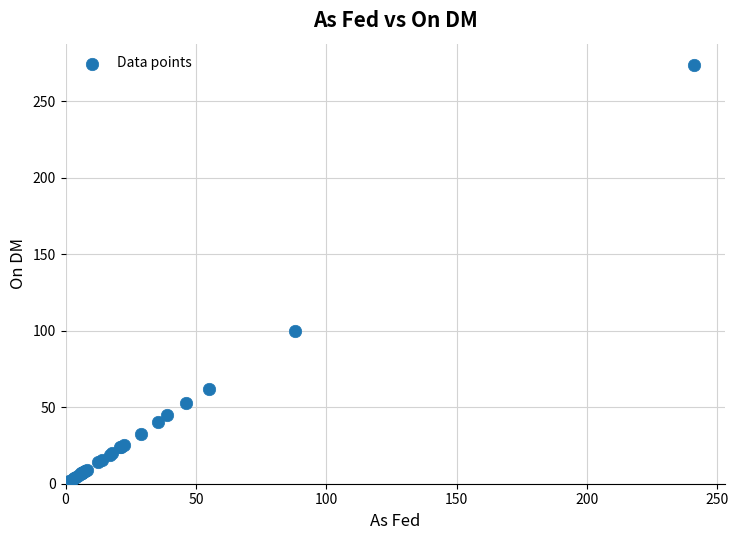

What Y value in the scatter plot is closest to 137?

100.0